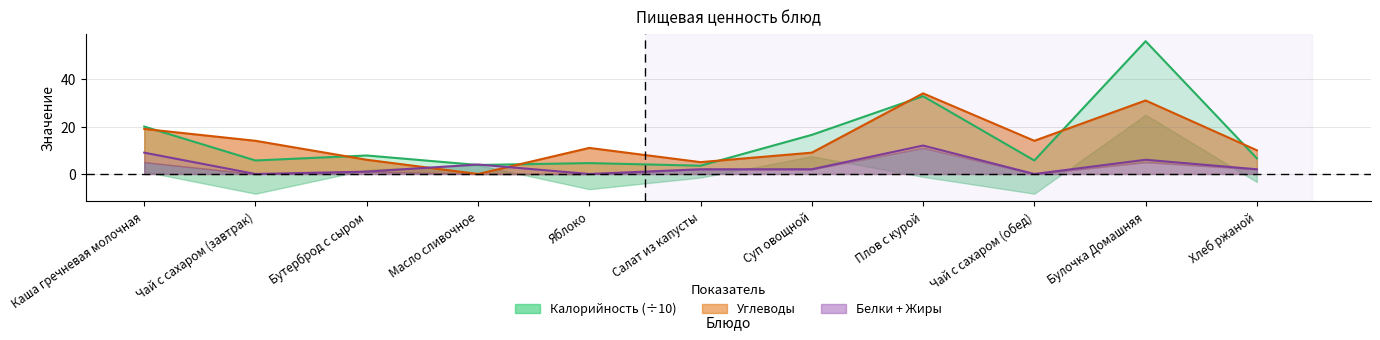

In Калорийность, how many points are higher than both neighbors (excluding endpoints)?

4